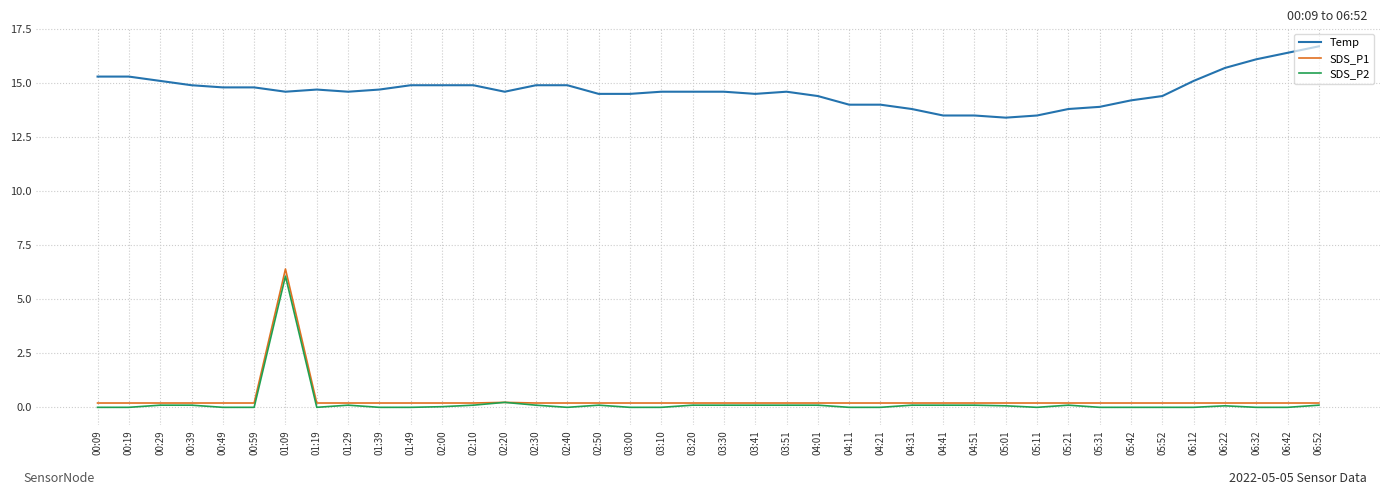

At which category is the sum across all series the highest?

01:09